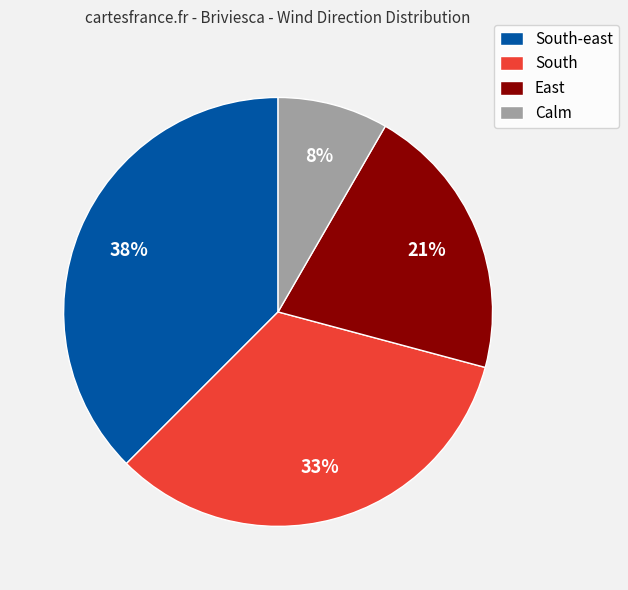

Is the sum of South and East greater than half?

Yes